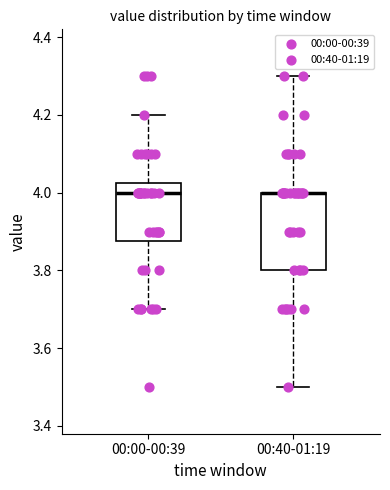

Reading left to right, read every box against the y-axis: the position of its median line, the range the box covers, and the ends of its whiskers. The values are not printed on the chart, so give them approximately, as read against the axis.

00:00-00:39: median 4.00, box 3.88 to 4.02, whiskers 3.70 to 4.20
00:40-01:19: median 4.00 (drawn on the box's upper edge), box 3.80 to 4.00, whiskers 3.50 to 4.30